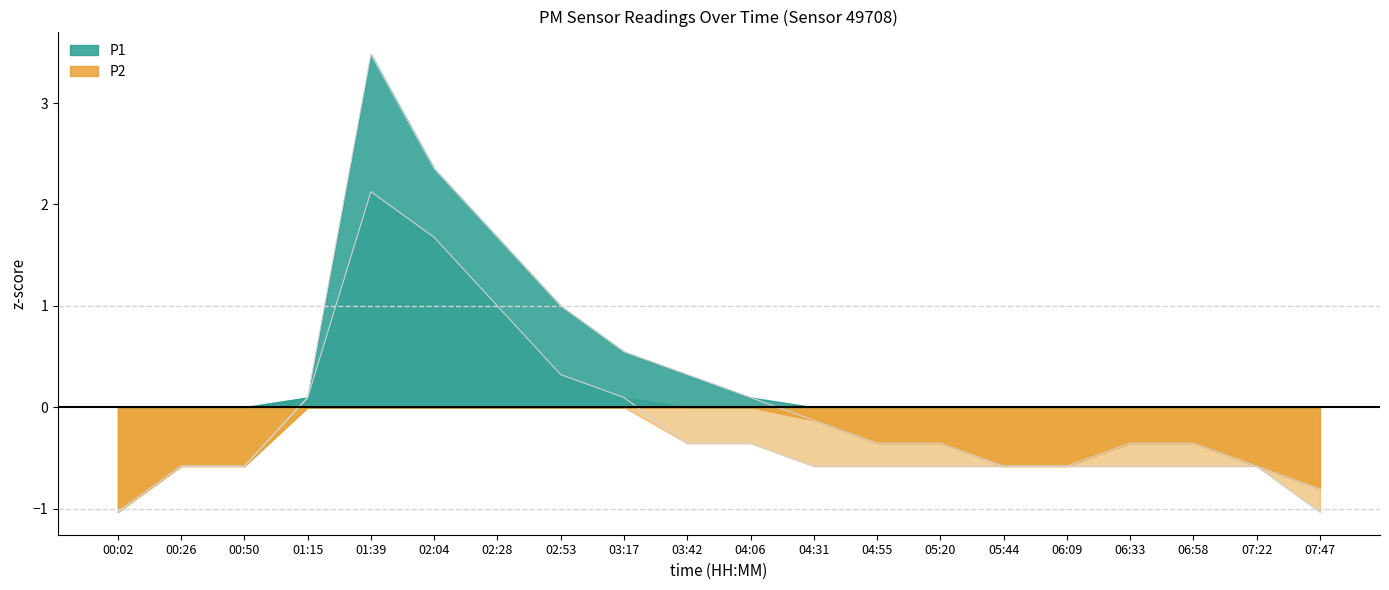

How many lines are shown in the chart?

2